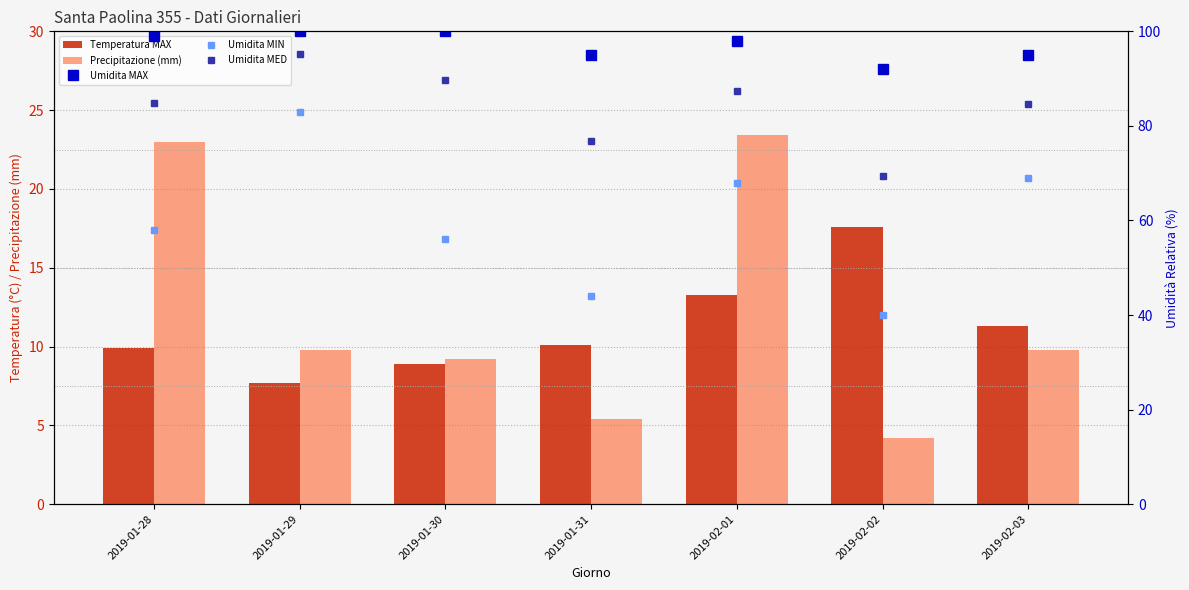

Which has a higher value, 2019-02-01 or 2019-01-31?

2019-02-01